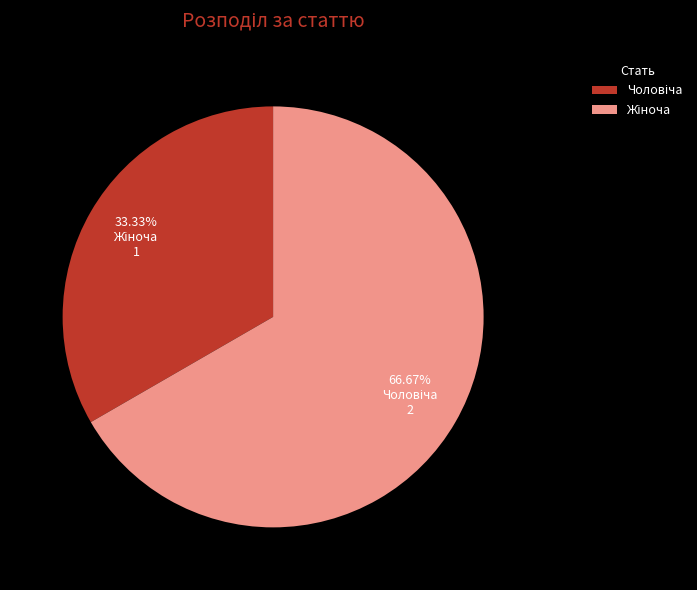

To the nearest percent, what is the combined percentage of Жіноча and Чоловіча?

100%